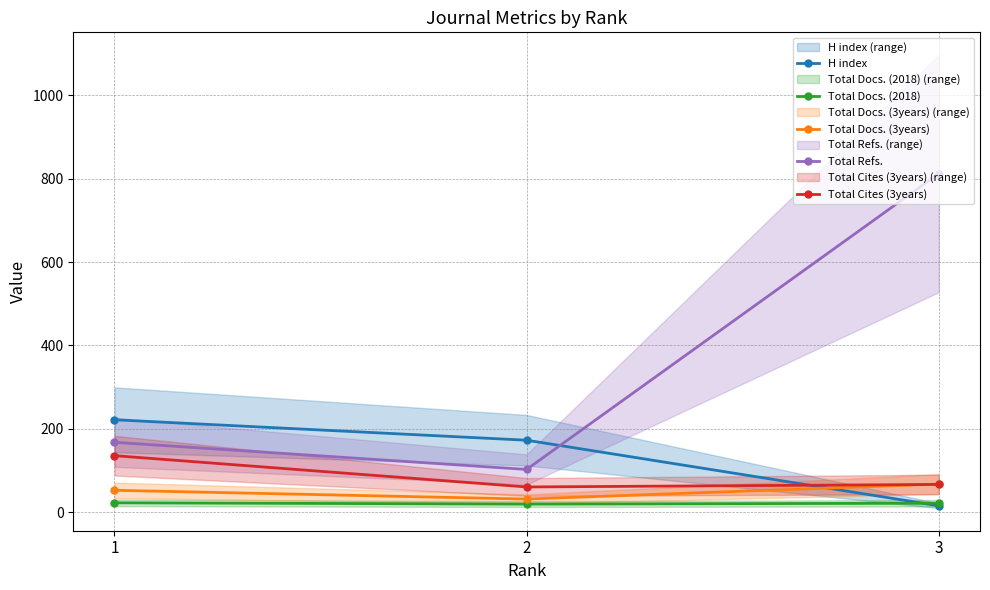

Rank the series at 1 from highest to lowest value.

H index, Total Refs., Total Cites (3years), Total Docs. (3years), Total Docs. (2018)